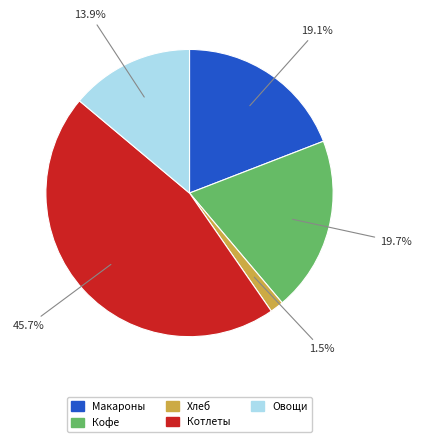

Combined, do Макароны and Хлеб account for over 50%?

No